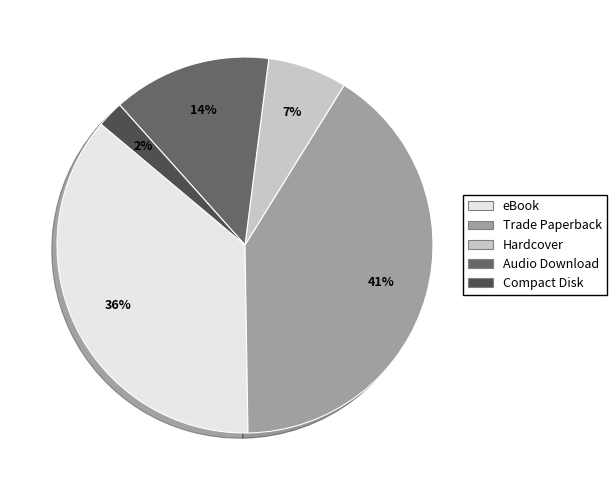

Is there a majority slice in this chart?

No